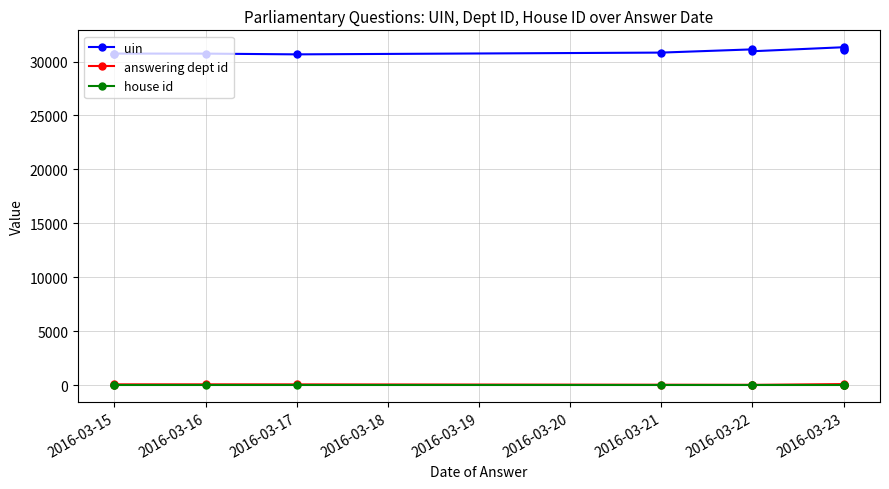

Reading left to right, list all the values displayed in this chart.

uin: 30734	30737	30733	30664	30828	31127	30953	31326	31201	31052
answering dept id: 10	63	63	60	29	21	16	88	16	16
house id: 1	1	1	1	1	1	1	1	1	1